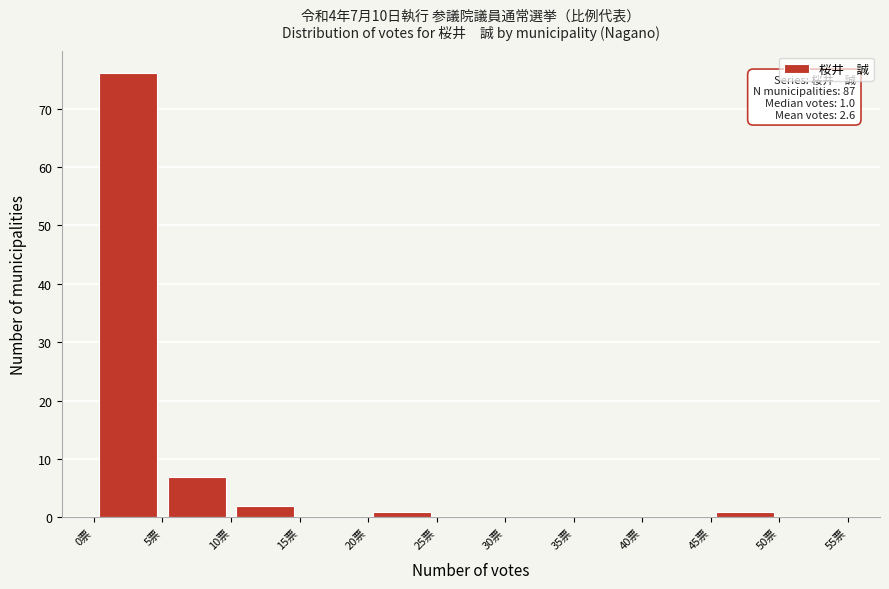

Over which range of the x-axis is the bar tallest?

0 to 5